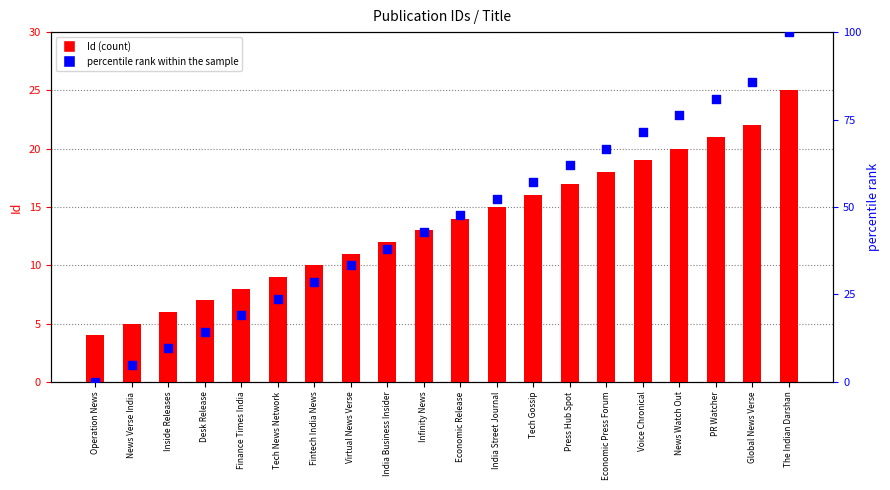

At how many categories does at least one series exceed 22?

15